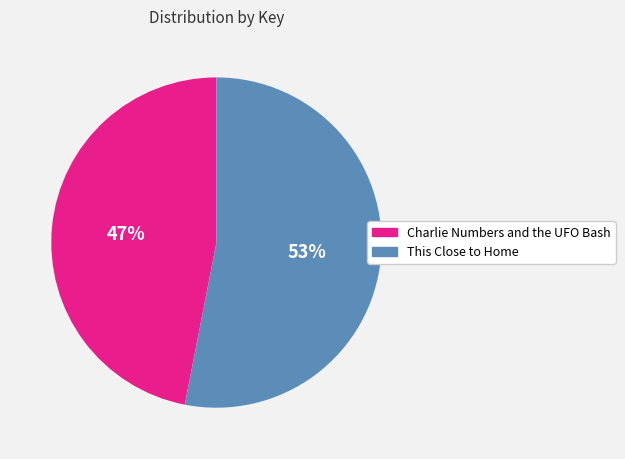

Do Charlie Numbers and the UFO Bash and This Close to Home together represent more than half of the pie?

Yes